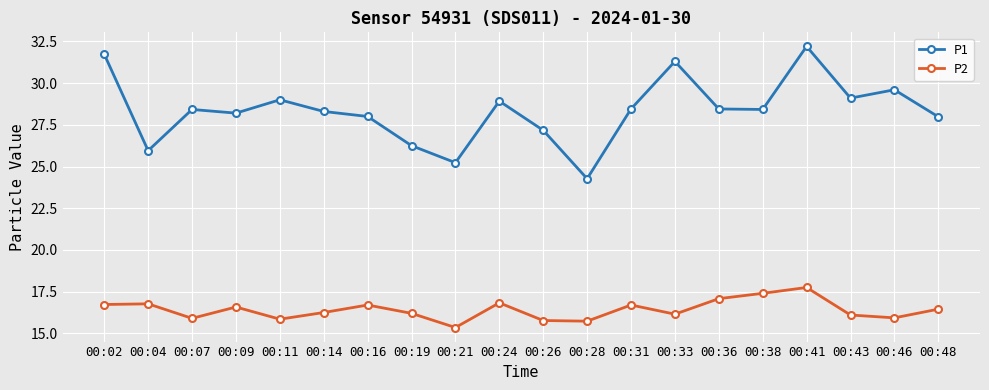

What is the spread (max minus min) of values at 00:02?

15.0